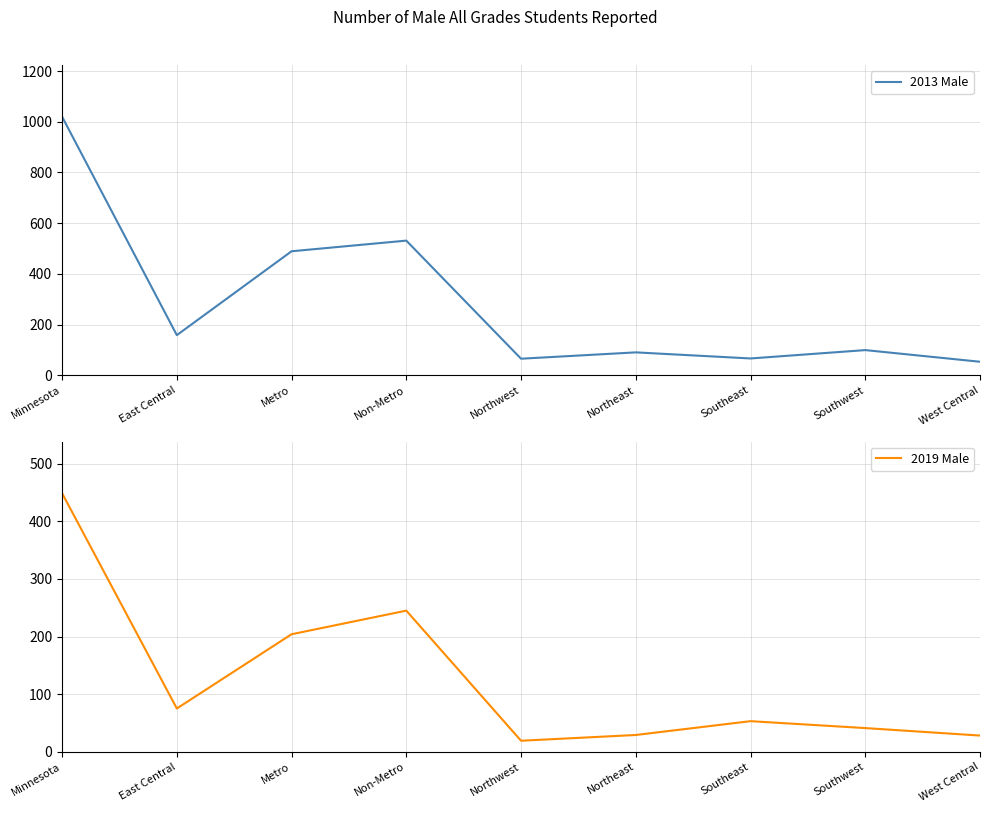

In 2013 Male, how many points are higher than both neighbors (excluding endpoints)?

3